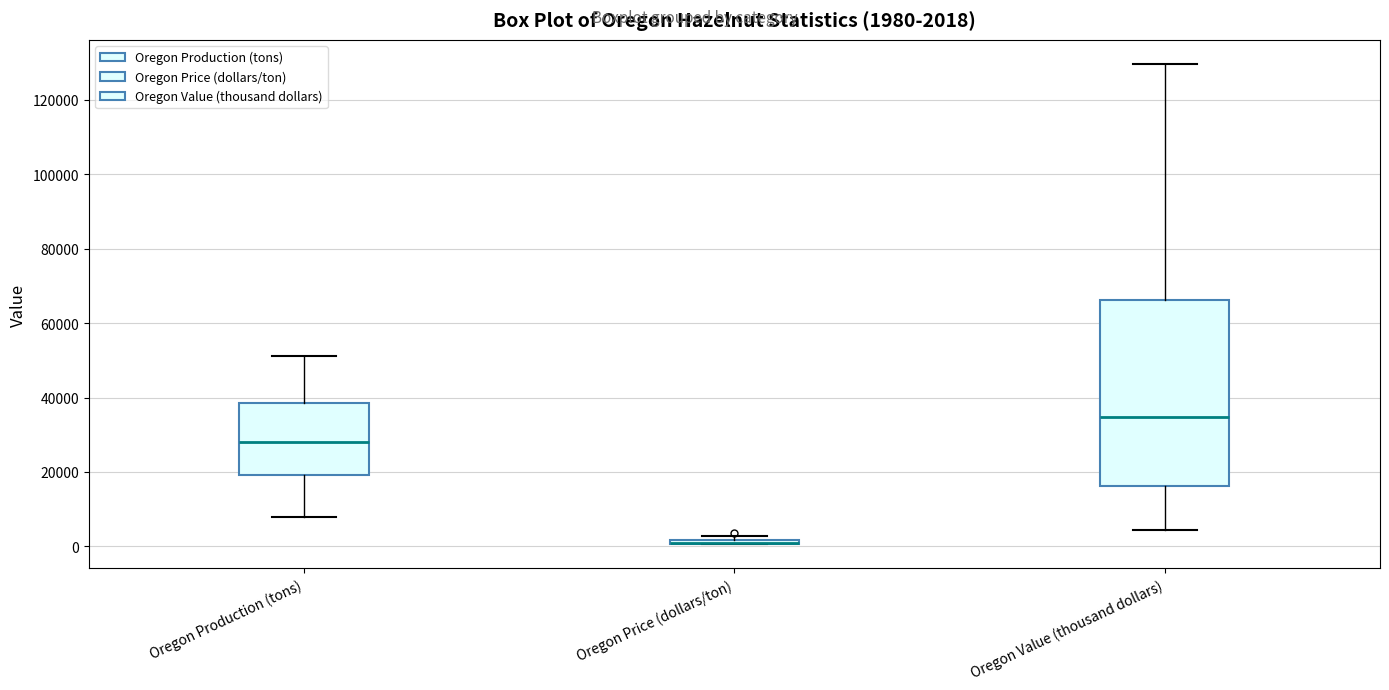

Which box is the tallest, from its lower edge to its upper edge?

Oregon Value (thousand dollars)